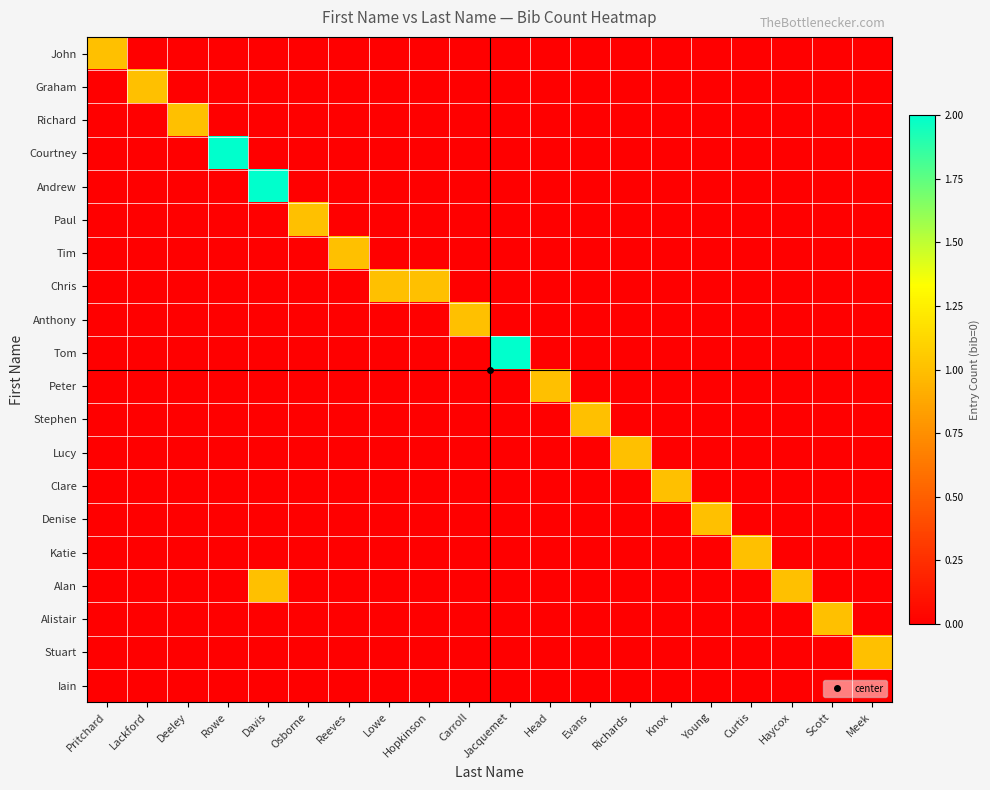

Reading left to right, transcribe all the data shown in this chart.

John: Pritchard=1	Lackford=0	Deeley=0	Rowe=0	Davis=0	Osborne=0	Reeves=0	Lowe=0	Hopkinson=0	Carroll=0	Jacquemet=0	Head=0	Evans=0	Richards=0	Knox=0	Young=0	Curtis=0	Haycox=0	Scott=0	Meek=0
Graham: Pritchard=0	Lackford=1	Deeley=0	Rowe=0	Davis=0	Osborne=0	Reeves=0	Lowe=0	Hopkinson=0	Carroll=0	Jacquemet=0	Head=0	Evans=0	Richards=0	Knox=0	Young=0	Curtis=0	Haycox=0	Scott=0	Meek=0
Richard: Pritchard=0	Lackford=0	Deeley=1	Rowe=0	Davis=0	Osborne=0	Reeves=0	Lowe=0	Hopkinson=0	Carroll=0	Jacquemet=0	Head=0	Evans=0	Richards=0	Knox=0	Young=0	Curtis=0	Haycox=0	Scott=0	Meek=0
Courtney: Pritchard=0	Lackford=0	Deeley=0	Rowe=2	Davis=0	Osborne=0	Reeves=0	Lowe=0	Hopkinson=0	Carroll=0	Jacquemet=0	Head=0	Evans=0	Richards=0	Knox=0	Young=0	Curtis=0	Haycox=0	Scott=0	Meek=0
Andrew: Pritchard=0	Lackford=0	Deeley=0	Rowe=0	Davis=2	Osborne=0	Reeves=0	Lowe=0	Hopkinson=0	Carroll=0	Jacquemet=0	Head=0	Evans=0	Richards=0	Knox=0	Young=0	Curtis=0	Haycox=0	Scott=0	Meek=0
Paul: Pritchard=0	Lackford=0	Deeley=0	Rowe=0	Davis=0	Osborne=1	Reeves=0	Lowe=0	Hopkinson=0	Carroll=0	Jacquemet=0	Head=0	Evans=0	Richards=0	Knox=0	Young=0	Curtis=0	Haycox=0	Scott=0	Meek=0
Tim: Pritchard=0	Lackford=0	Deeley=0	Rowe=0	Davis=0	Osborne=0	Reeves=1	Lowe=0	Hopkinson=0	Carroll=0	Jacquemet=0	Head=0	Evans=0	Richards=0	Knox=0	Young=0	Curtis=0	Haycox=0	Scott=0	Meek=0
Chris: Pritchard=0	Lackford=0	Deeley=0	Rowe=0	Davis=0	Osborne=0	Reeves=0	Lowe=1	Hopkinson=1	Carroll=0	Jacquemet=0	Head=0	Evans=0	Richards=0	Knox=0	Young=0	Curtis=0	Haycox=0	Scott=0	Meek=0
Anthony: Pritchard=0	Lackford=0	Deeley=0	Rowe=0	Davis=0	Osborne=0	Reeves=0	Lowe=0	Hopkinson=0	Carroll=1	Jacquemet=0	Head=0	Evans=0	Richards=0	Knox=0	Young=0	Curtis=0	Haycox=0	Scott=0	Meek=0
Tom: Pritchard=0	Lackford=0	Deeley=0	Rowe=0	Davis=0	Osborne=0	Reeves=0	Lowe=0	Hopkinson=0	Carroll=0	Jacquemet=2	Head=0	Evans=0	Richards=0	Knox=0	Young=0	Curtis=0	Haycox=0	Scott=0	Meek=0
Peter: Pritchard=0	Lackford=0	Deeley=0	Rowe=0	Davis=0	Osborne=0	Reeves=0	Lowe=0	Hopkinson=0	Carroll=0	Jacquemet=0	Head=1	Evans=0	Richards=0	Knox=0	Young=0	Curtis=0	Haycox=0	Scott=0	Meek=0
Stephen: Pritchard=0	Lackford=0	Deeley=0	Rowe=0	Davis=0	Osborne=0	Reeves=0	Lowe=0	Hopkinson=0	Carroll=0	Jacquemet=0	Head=0	Evans=1	Richards=0	Knox=0	Young=0	Curtis=0	Haycox=0	Scott=0	Meek=0
Lucy: Pritchard=0	Lackford=0	Deeley=0	Rowe=0	Davis=0	Osborne=0	Reeves=0	Lowe=0	Hopkinson=0	Carroll=0	Jacquemet=0	Head=0	Evans=0	Richards=1	Knox=0	Young=0	Curtis=0	Haycox=0	Scott=0	Meek=0
Clare: Pritchard=0	Lackford=0	Deeley=0	Rowe=0	Davis=0	Osborne=0	Reeves=0	Lowe=0	Hopkinson=0	Carroll=0	Jacquemet=0	Head=0	Evans=0	Richards=0	Knox=1	Young=0	Curtis=0	Haycox=0	Scott=0	Meek=0
Denise: Pritchard=0	Lackford=0	Deeley=0	Rowe=0	Davis=0	Osborne=0	Reeves=0	Lowe=0	Hopkinson=0	Carroll=0	Jacquemet=0	Head=0	Evans=0	Richards=0	Knox=0	Young=1	Curtis=0	Haycox=0	Scott=0	Meek=0
Katie: Pritchard=0	Lackford=0	Deeley=0	Rowe=0	Davis=0	Osborne=0	Reeves=0	Lowe=0	Hopkinson=0	Carroll=0	Jacquemet=0	Head=0	Evans=0	Richards=0	Knox=0	Young=0	Curtis=1	Haycox=0	Scott=0	Meek=0
Alan: Pritchard=0	Lackford=0	Deeley=0	Rowe=0	Davis=1	Osborne=0	Reeves=0	Lowe=0	Hopkinson=0	Carroll=0	Jacquemet=0	Head=0	Evans=0	Richards=0	Knox=0	Young=0	Curtis=0	Haycox=1	Scott=0	Meek=0
Alistair: Pritchard=0	Lackford=0	Deeley=0	Rowe=0	Davis=0	Osborne=0	Reeves=0	Lowe=0	Hopkinson=0	Carroll=0	Jacquemet=0	Head=0	Evans=0	Richards=0	Knox=0	Young=0	Curtis=0	Haycox=0	Scott=1	Meek=0
Stuart: Pritchard=0	Lackford=0	Deeley=0	Rowe=0	Davis=0	Osborne=0	Reeves=0	Lowe=0	Hopkinson=0	Carroll=0	Jacquemet=0	Head=0	Evans=0	Richards=0	Knox=0	Young=0	Curtis=0	Haycox=0	Scott=0	Meek=1
Iain: Pritchard=0	Lackford=0	Deeley=0	Rowe=0	Davis=0	Osborne=0	Reeves=0	Lowe=0	Hopkinson=0	Carroll=0	Jacquemet=0	Head=0	Evans=0	Richards=0	Knox=0	Young=0	Curtis=0	Haycox=0	Scott=0	Meek=0